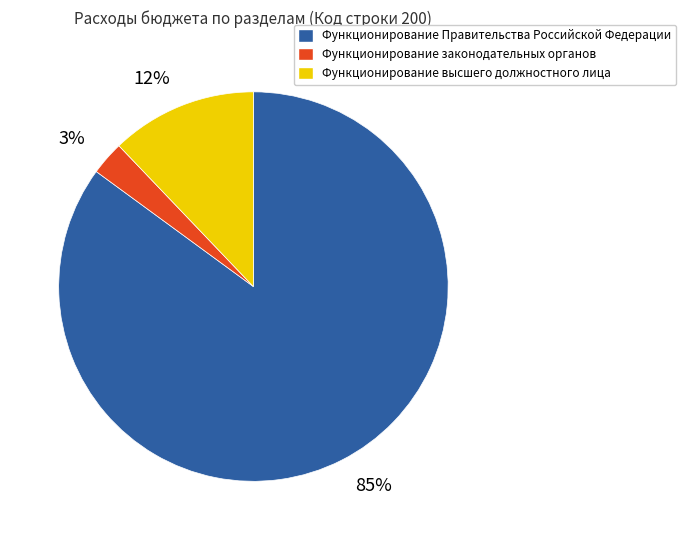

Which category has the smallest portion of the pie?

Функционирование законодательных органов